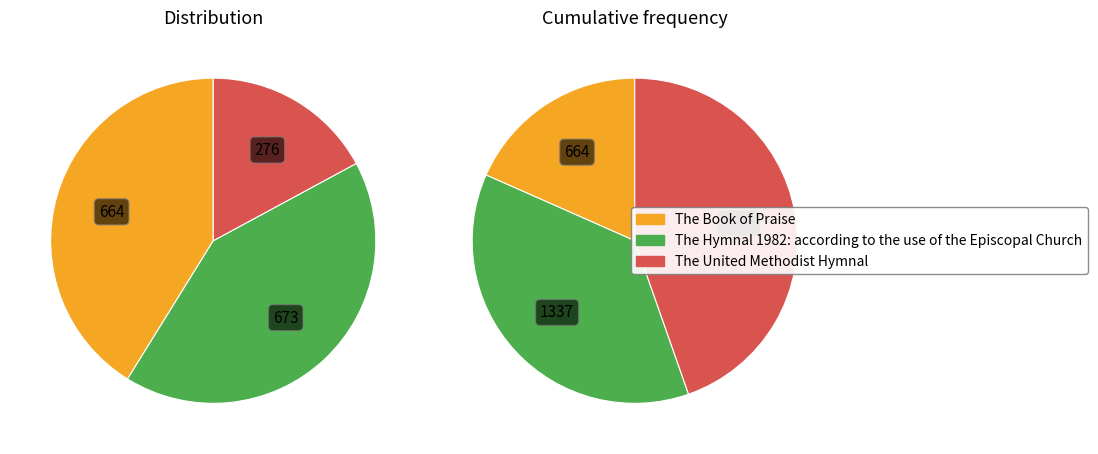

Combined, do The United Methodist Hymnal and The Hymnal 1982: according to the use of the Episcopal Church account for over 50%?

Yes